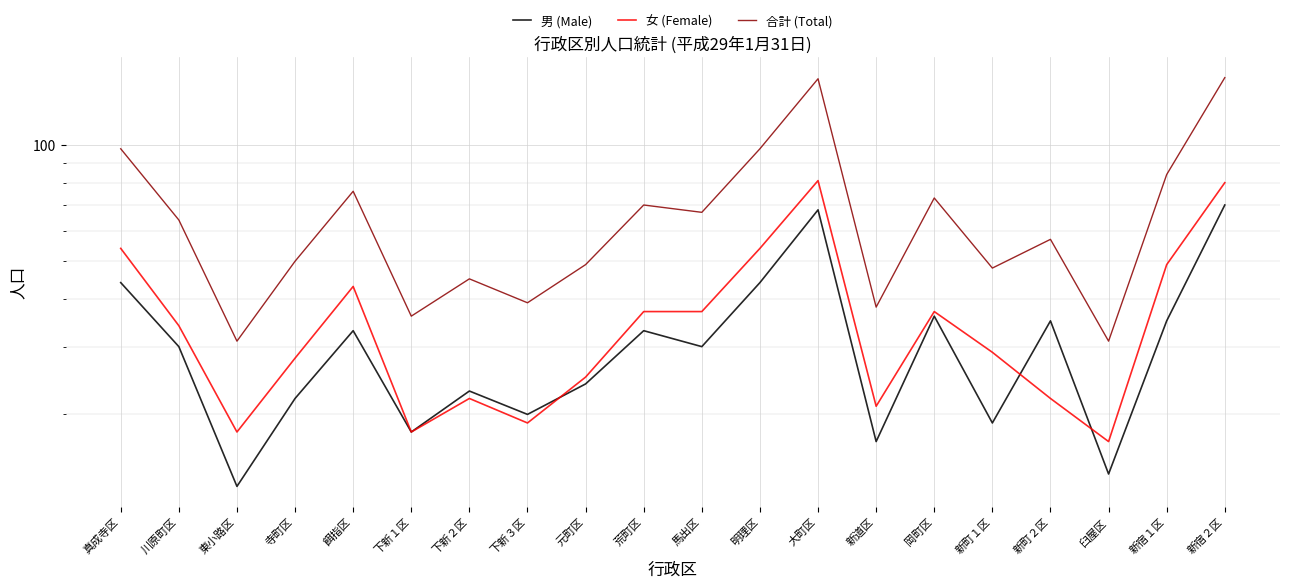

What is the label of the 16th point from the left?

新町１区